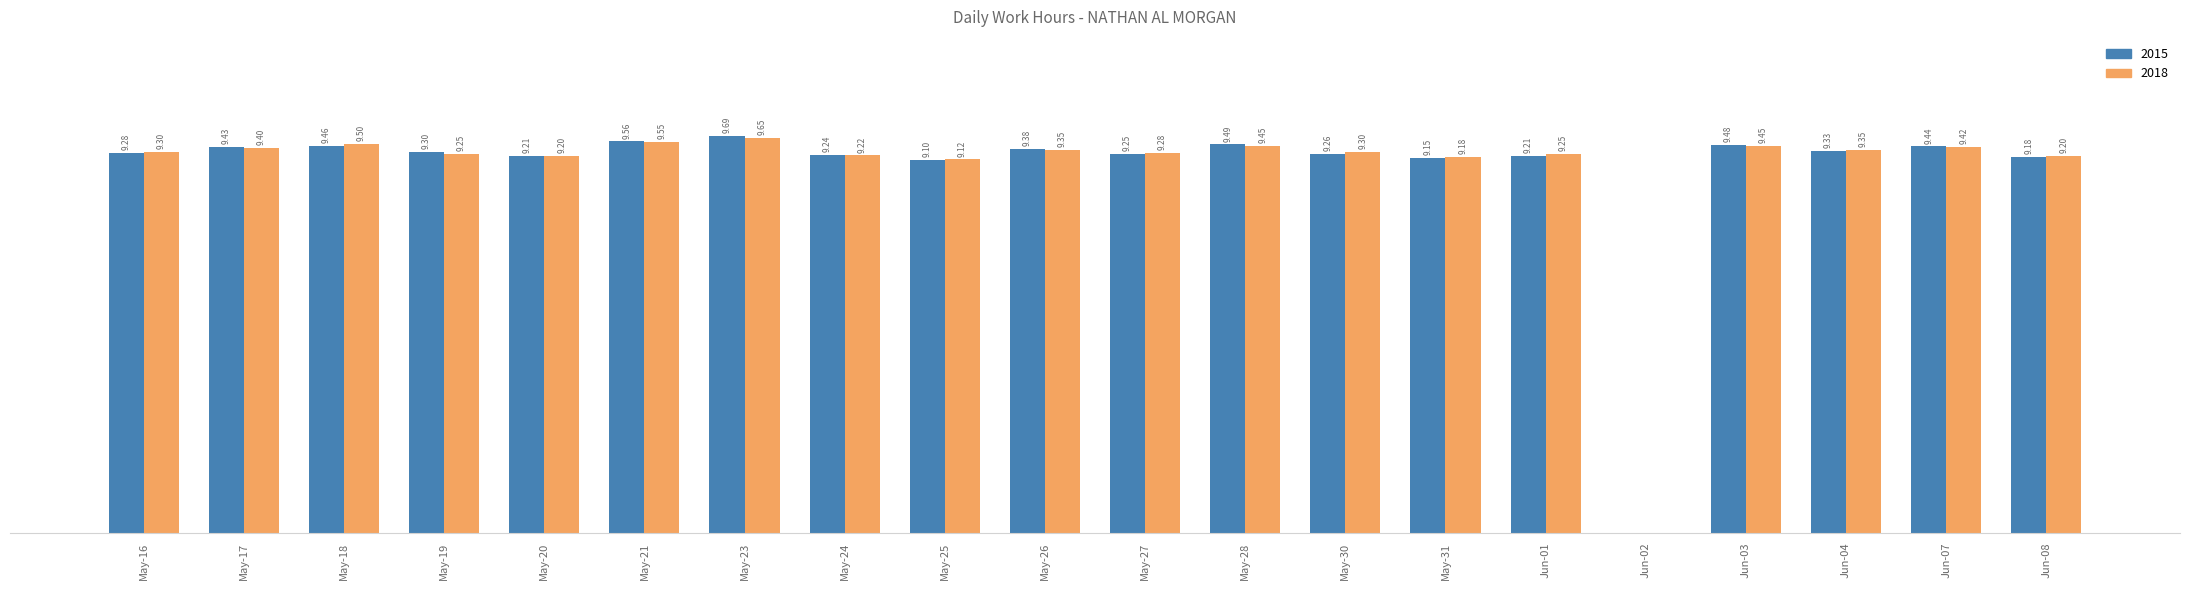

At which category is the sum across all series the highest?

May-23